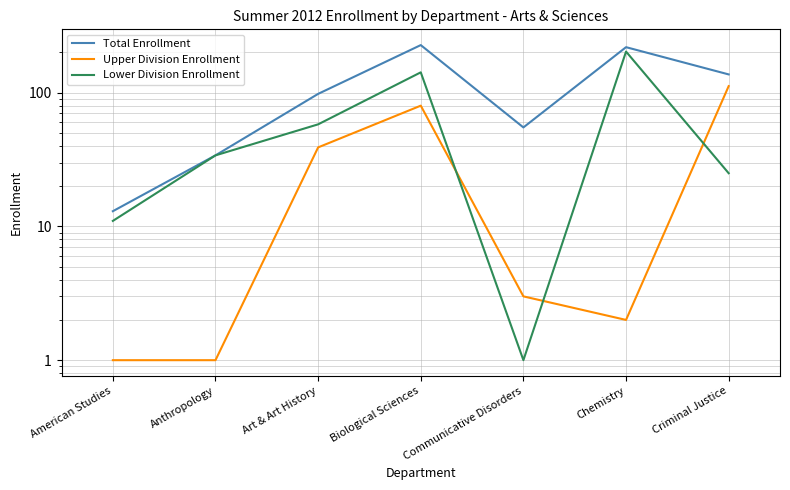

What is the label of the 7th point from the left?

Criminal Justice